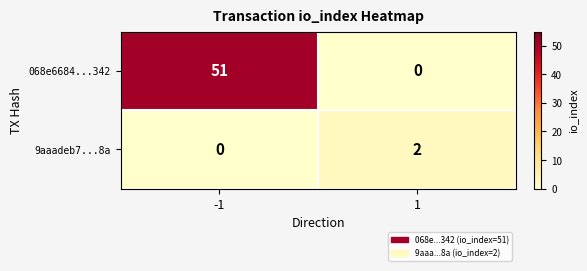

The 9aaadeb7...8a series shows 1 at -1. True or false?

False